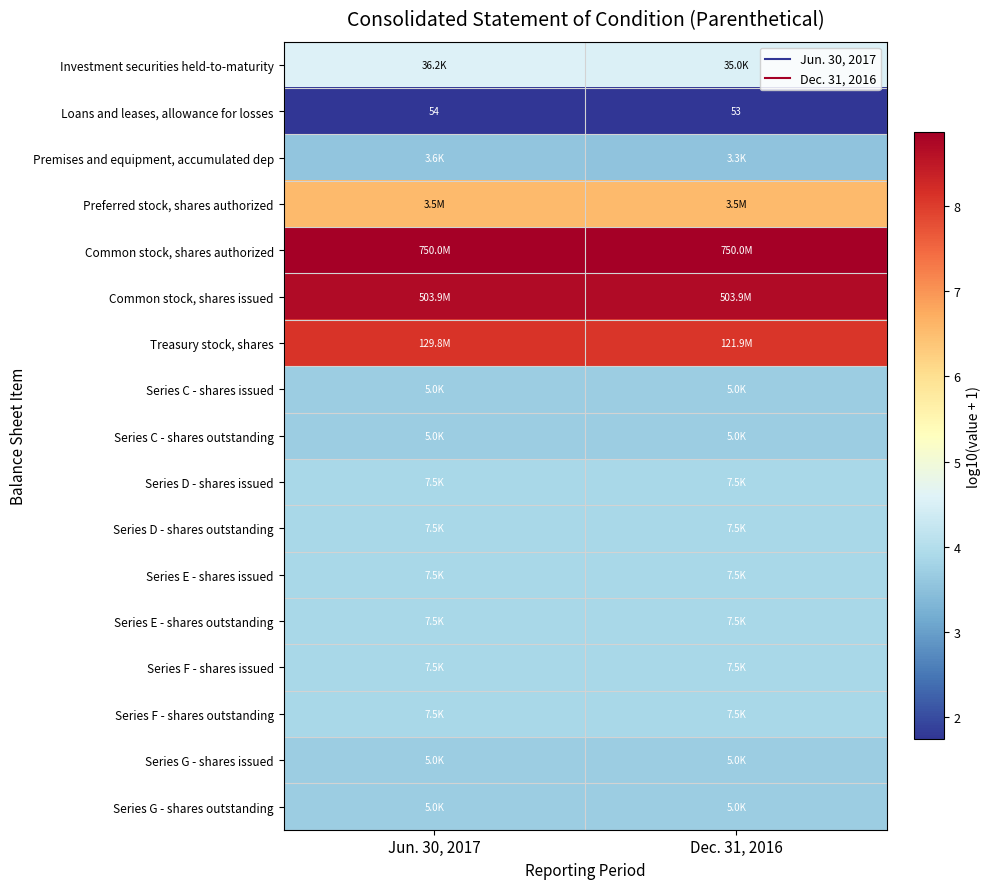

At which category is the sum across all series the highest?

Jun. 30, 2017